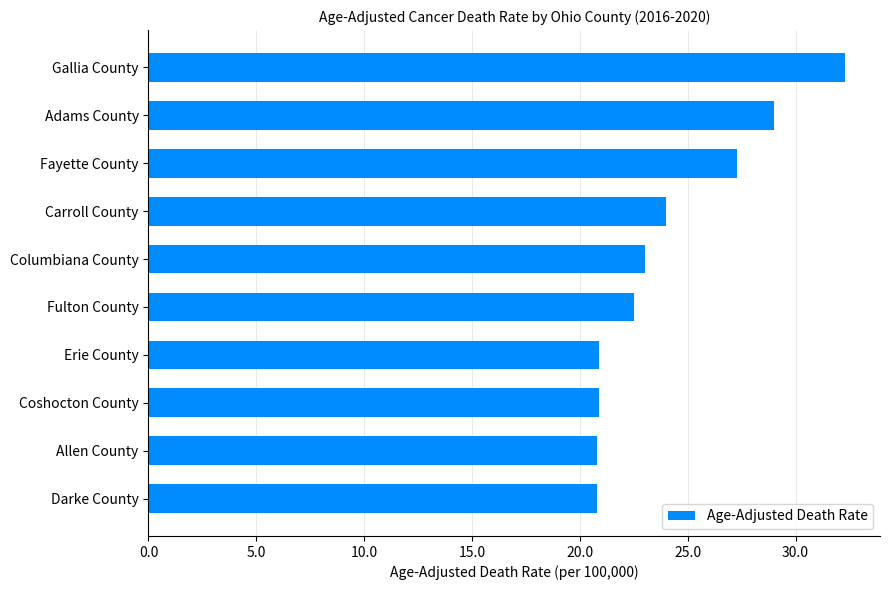

What is the difference between the second highest and minimum values?

8.2